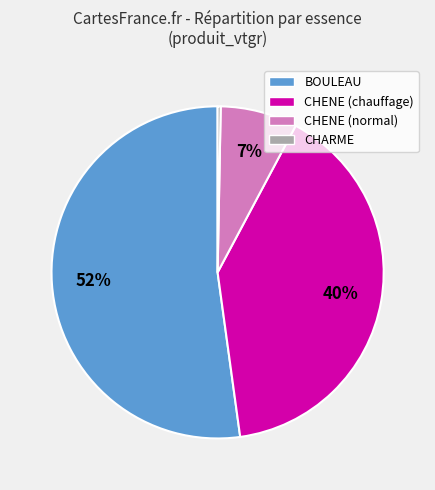

To the nearest percent, what is the average slice percentage?

25%